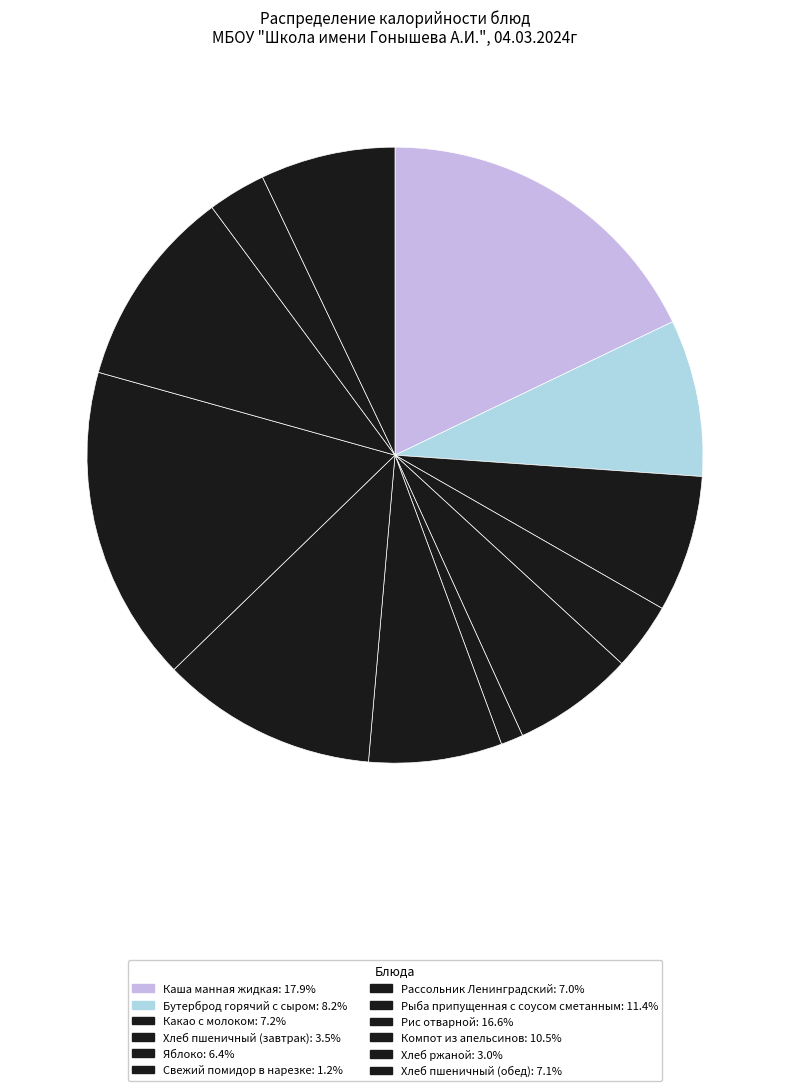

The Компот из апельсинов slice represents 11% of the pie. True or false?

True